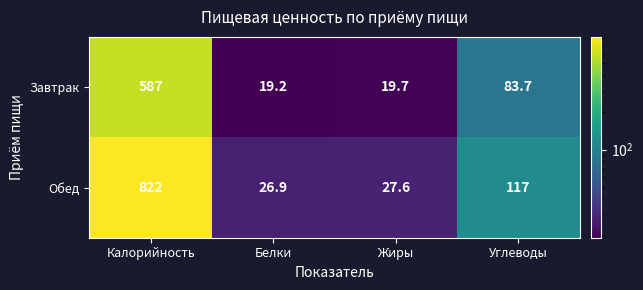

Which category has the highest value in the Завтрак series?

Калорийность